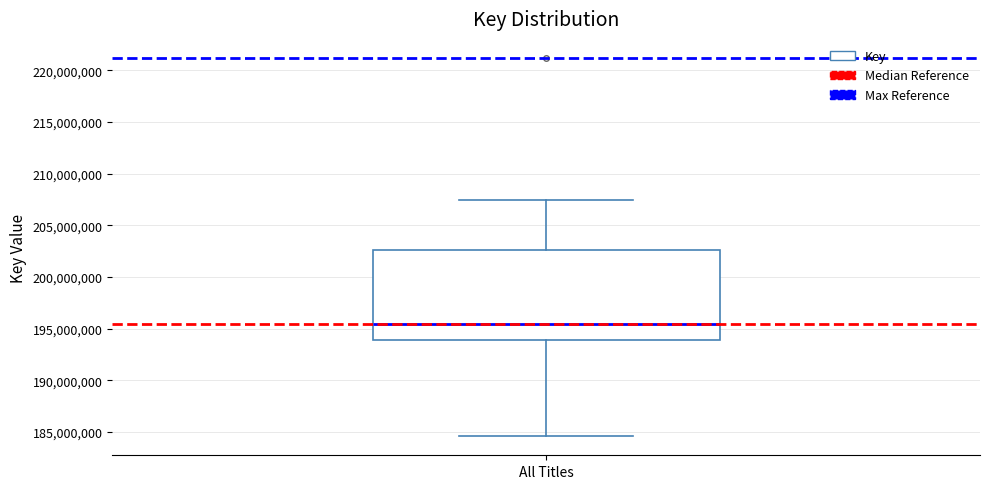

Where is the lower edge of the box for All Titles on the y-axis? The values are not printed on the chart, so give them approximately, as read against the axis.

194000000